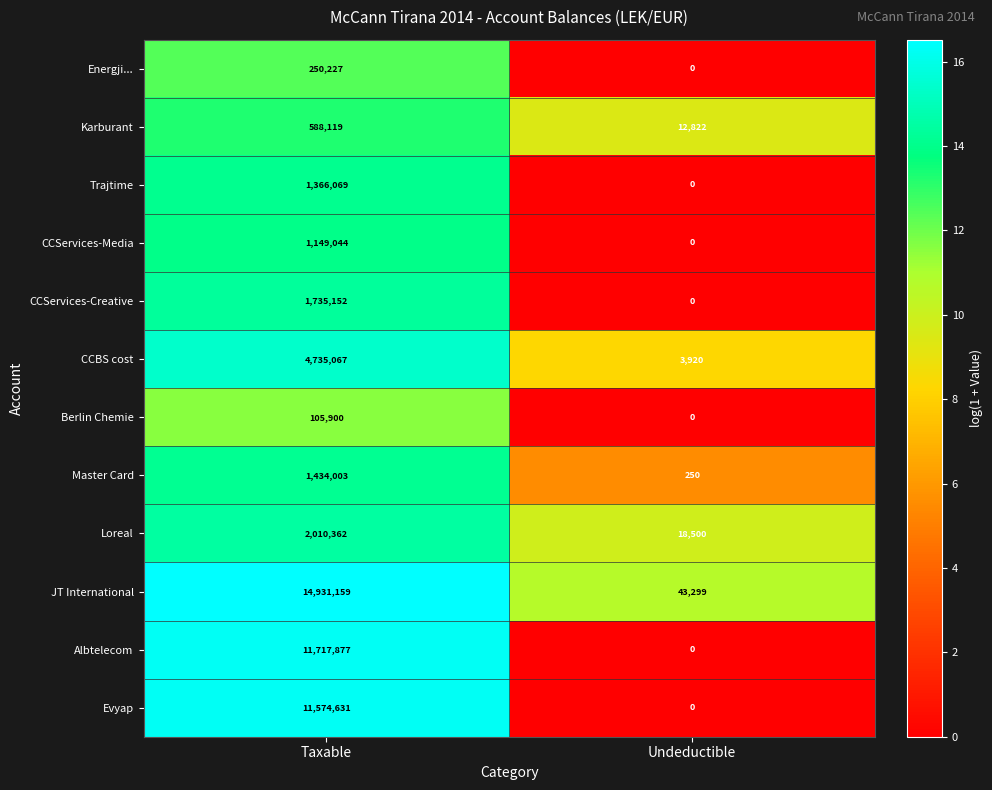

Which series has the widest spread of values?

JT International